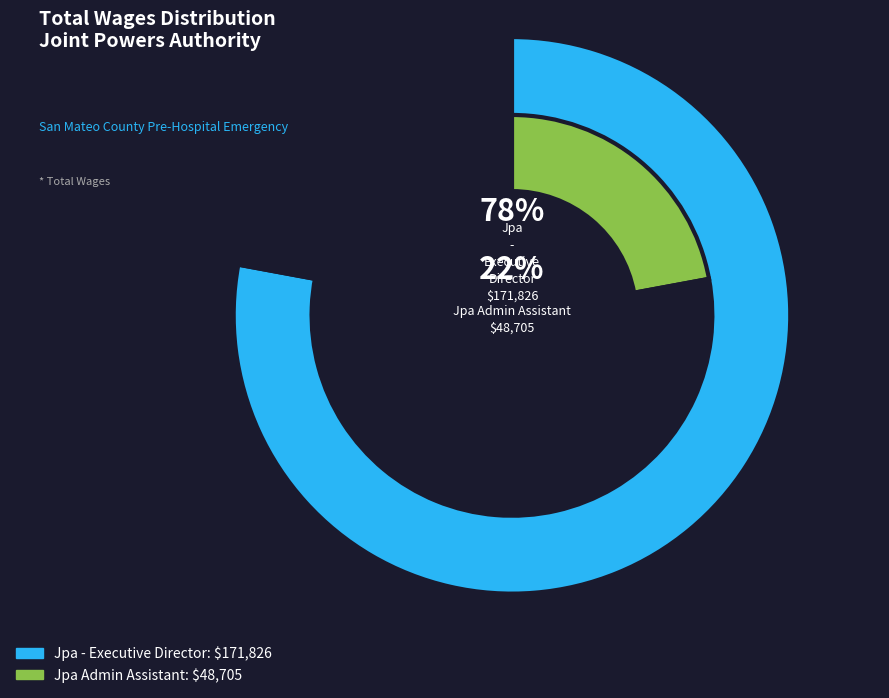

To the nearest percent, what is the average slice percentage?

50%